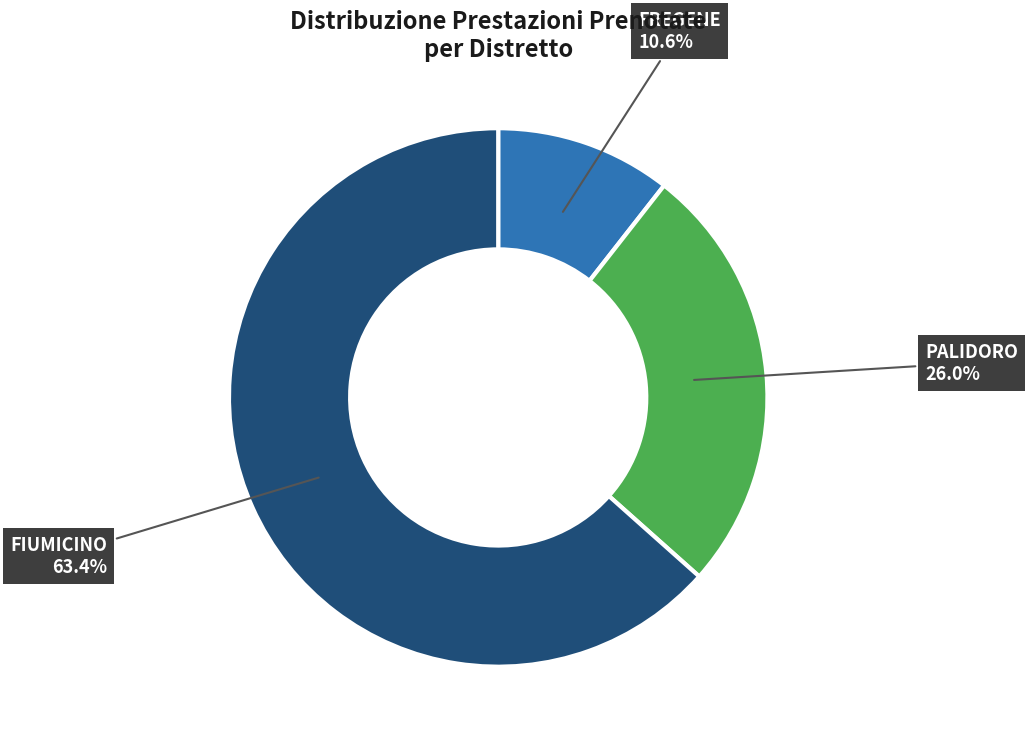

What is the smallest slice in the pie chart?

FREGENE